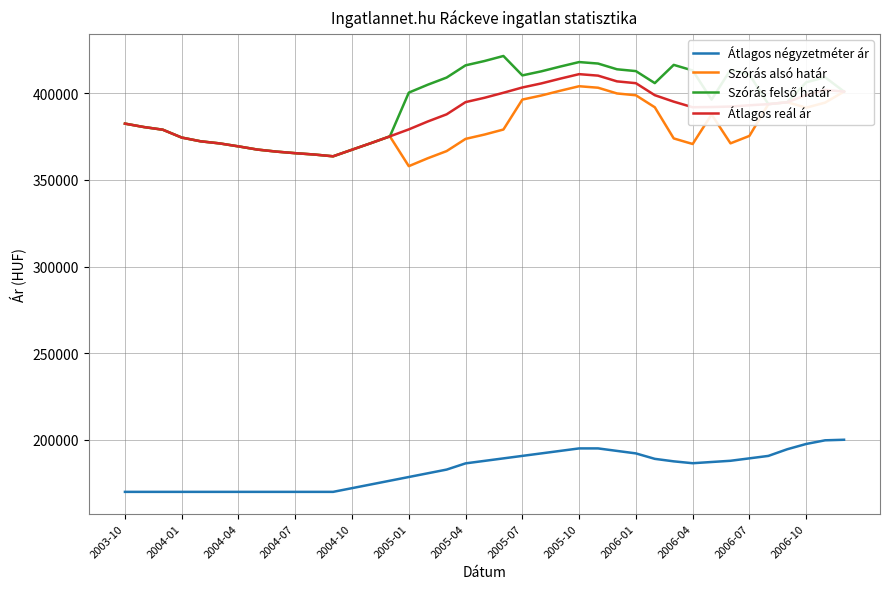

What is the minimum value for Átlagos négyzetméter ár?

170000